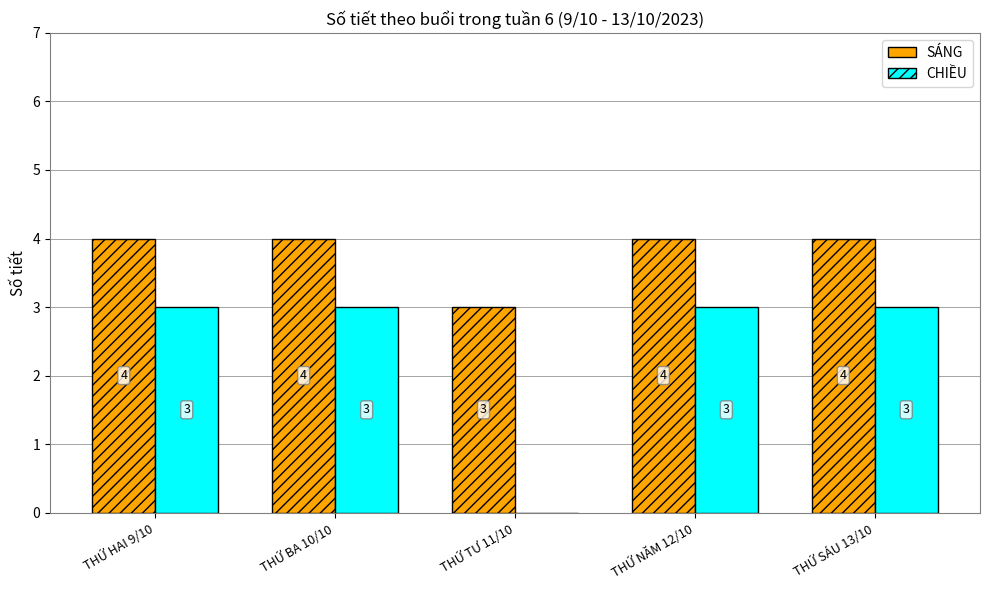

What is the total value across all series at THỨ HAI 9/10?

7